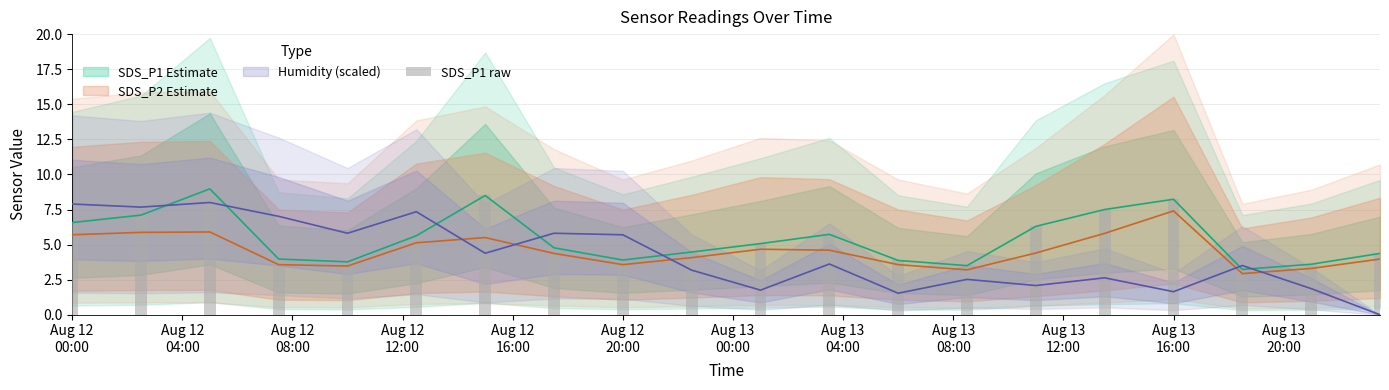

The value of BME280_humidity at Aug 12 04:00 is 11.2. True or false?

False